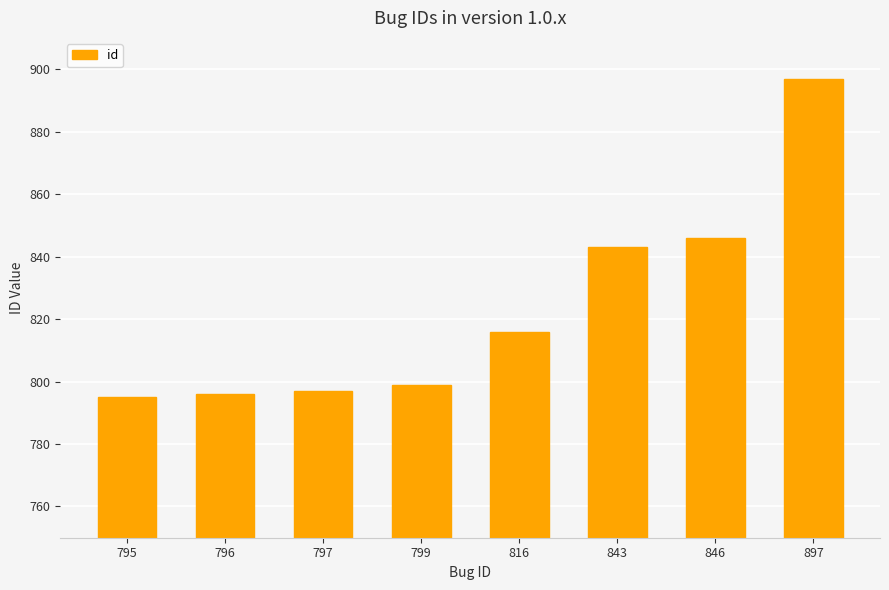

Does the chart contain stacked bars?

No